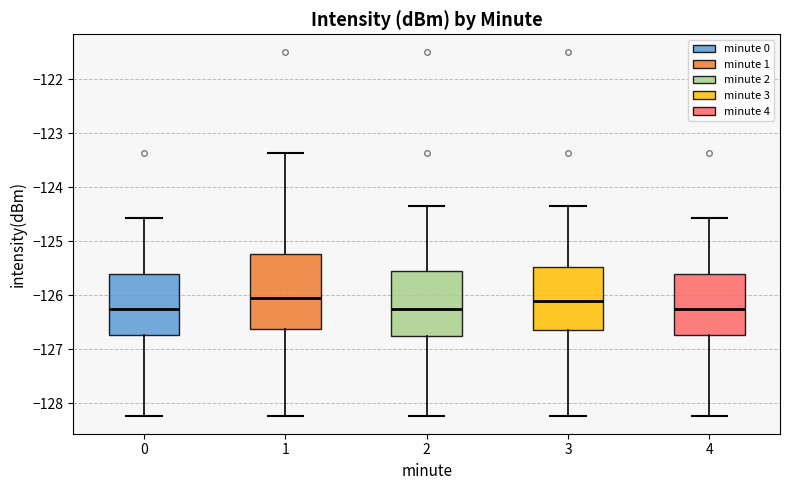

Reading left to right, read every box against the y-axis: the position of its median line, the range the box covers, and the ends of its whiskers. The values are not printed on the chart, so give them approximately, as read against the axis.

0: median -126.2, box -126.7 to -125.6, whiskers -128.2 to -124.6
1: median -126.1, box -126.6 to -125.2, whiskers -128.2 to -123.4
2: median -126.2, box -126.8 to -125.6, whiskers -128.2 to -124.3
3: median -126.1, box -126.6 to -125.5, whiskers -128.2 to -124.3
4: median -126.2, box -126.7 to -125.6, whiskers -128.2 to -124.6